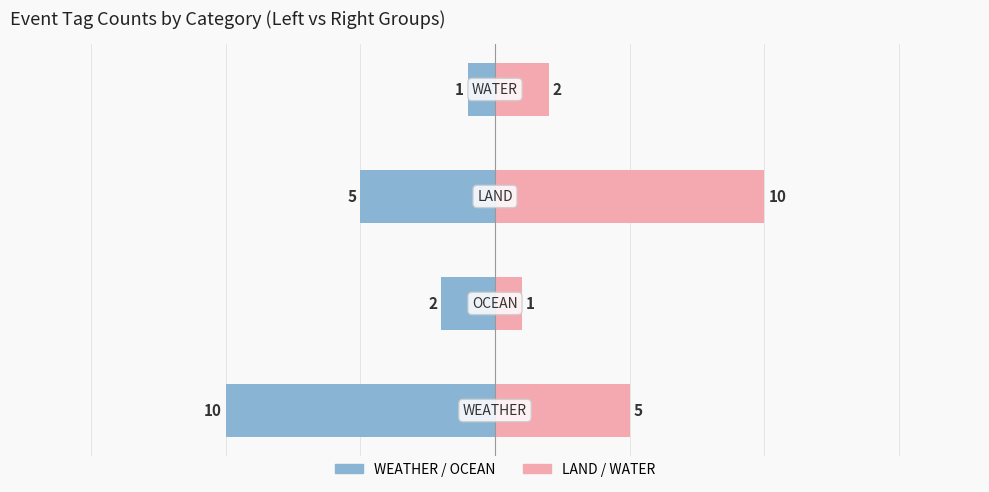

Reading left to right, extract all data points from this chart.

Left (blue): -10	-2	-5	-1
Right (pink): 5	1	10	2